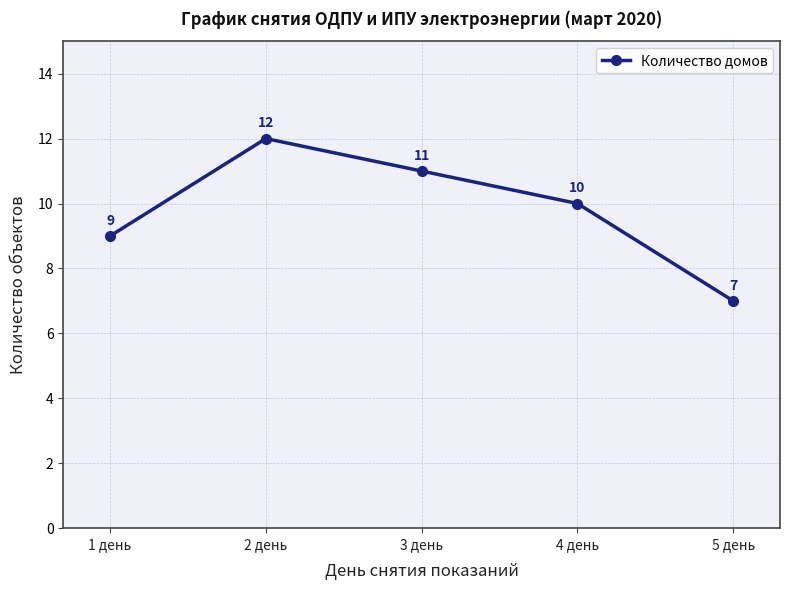

At which label is the value closest to 9?

1 день